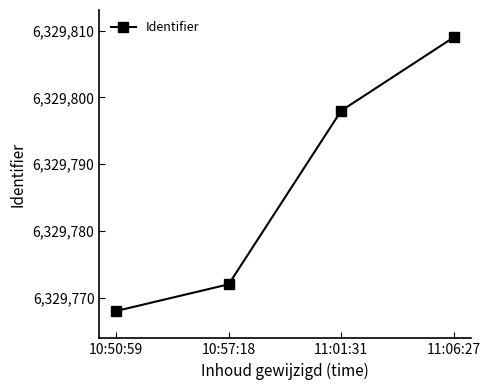

How many lines are shown in the chart?

1